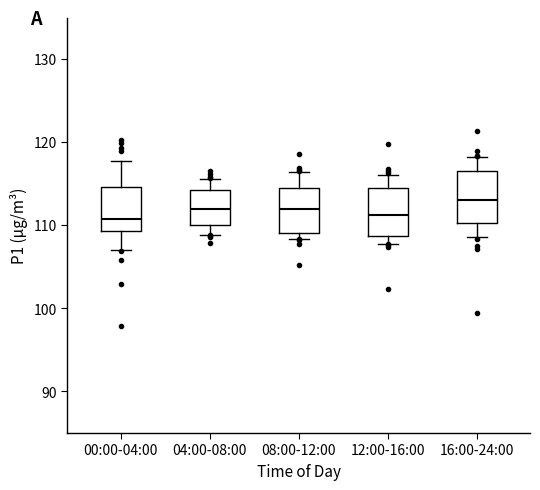

Where is the lower edge of the box for 16:00-24:00 on the y-axis? The values are not printed on the chart, so give them approximately, as read against the axis.

110